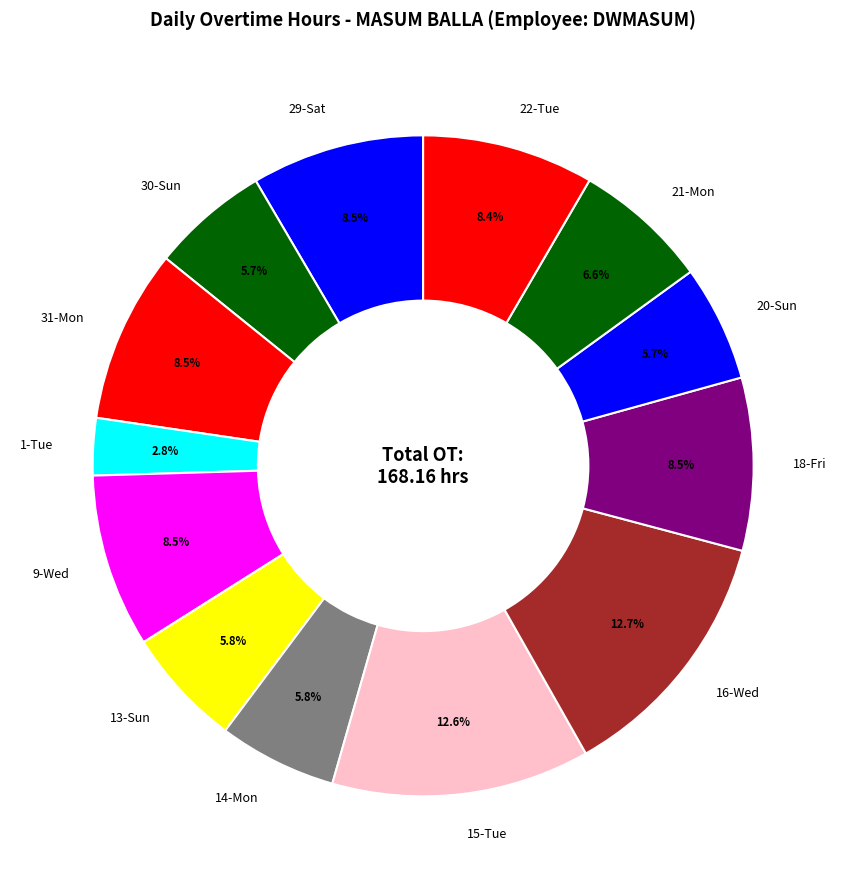

What is the smallest slice in the pie chart?

1-Tue